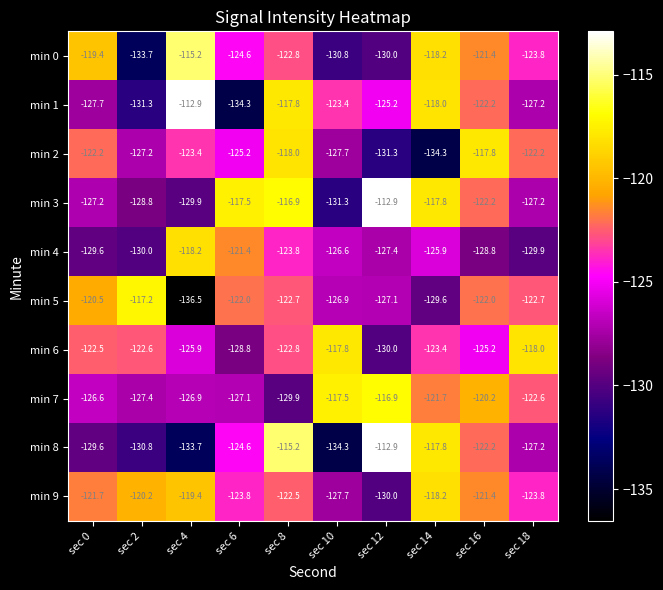

At which label does min 1 first exceed -123?

sec 4